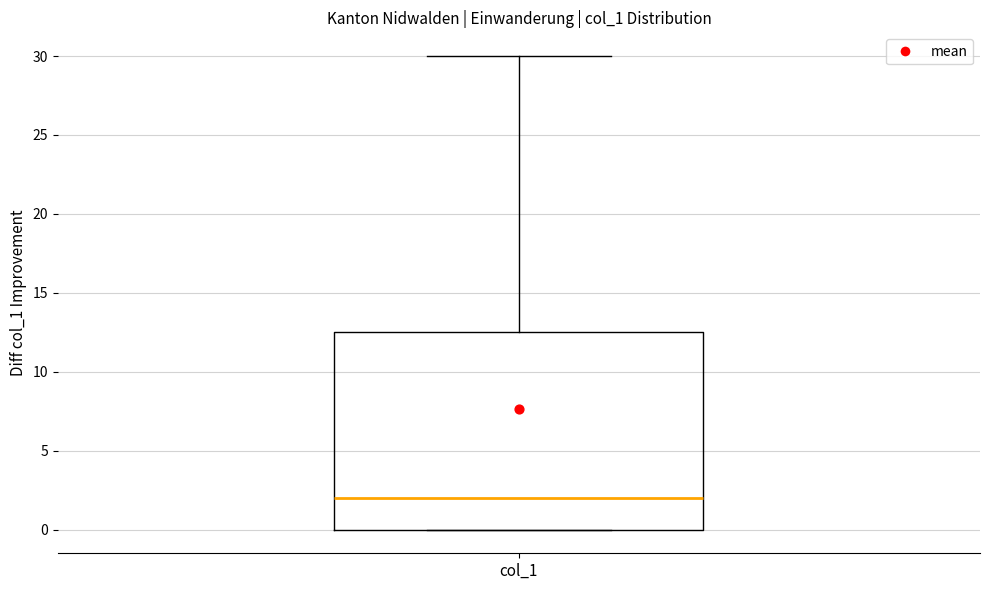

Where is the lower edge of the box for col_1 on the y-axis? The values are not printed on the chart, so give them approximately, as read against the axis.

0.0